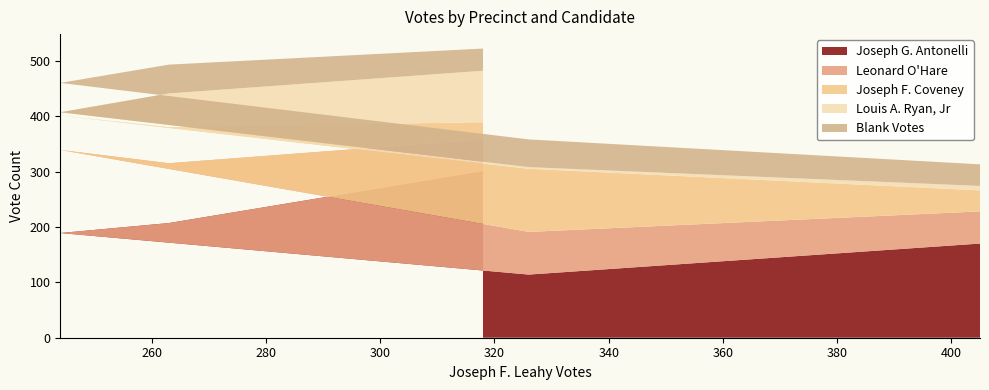

What is the highest value of the Joseph G. Antonelli series?

301